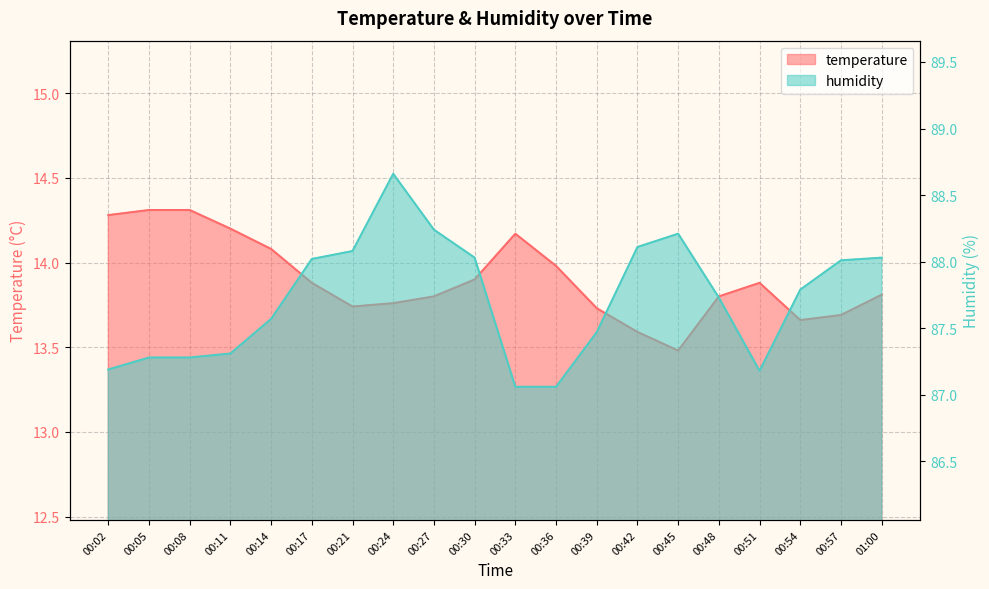

How many data points does each series have?

20